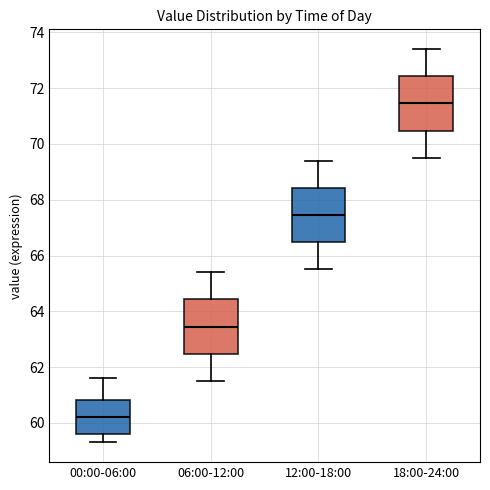

Where is the lower edge of the box for 06:00-12:00 on the y-axis? The values are not printed on the chart, so give them approximately, as read against the axis.

62.4